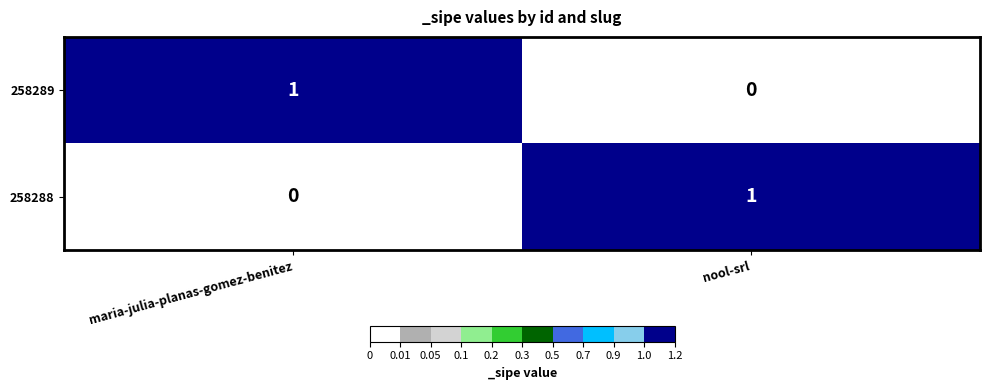

List the labels in order of 258288 value, smallest first.

maria-julia-planas-gomez-benitez, nool-srl